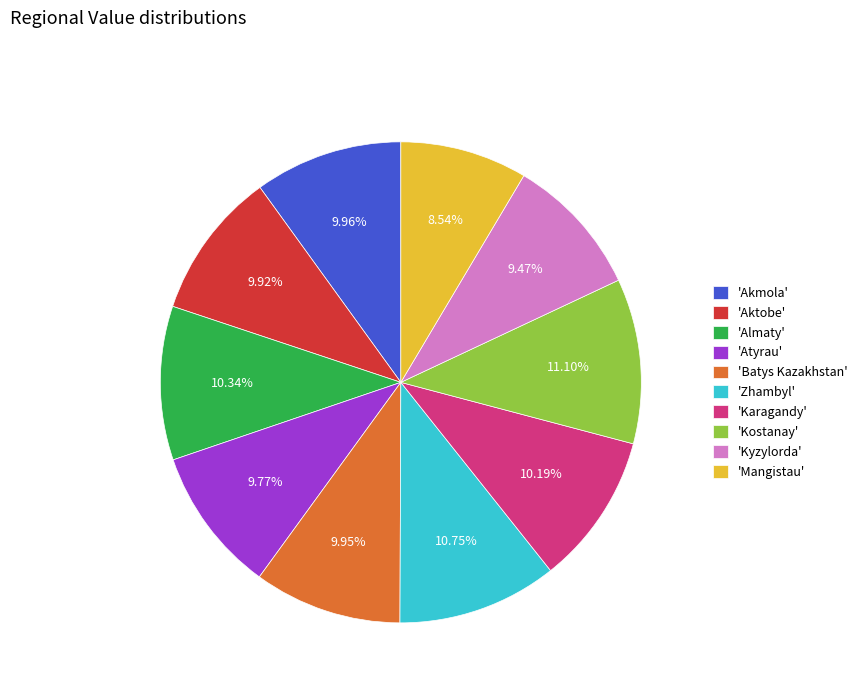

Combined, do 'Atyrau' and 'Mangistau' account for over 50%?

No